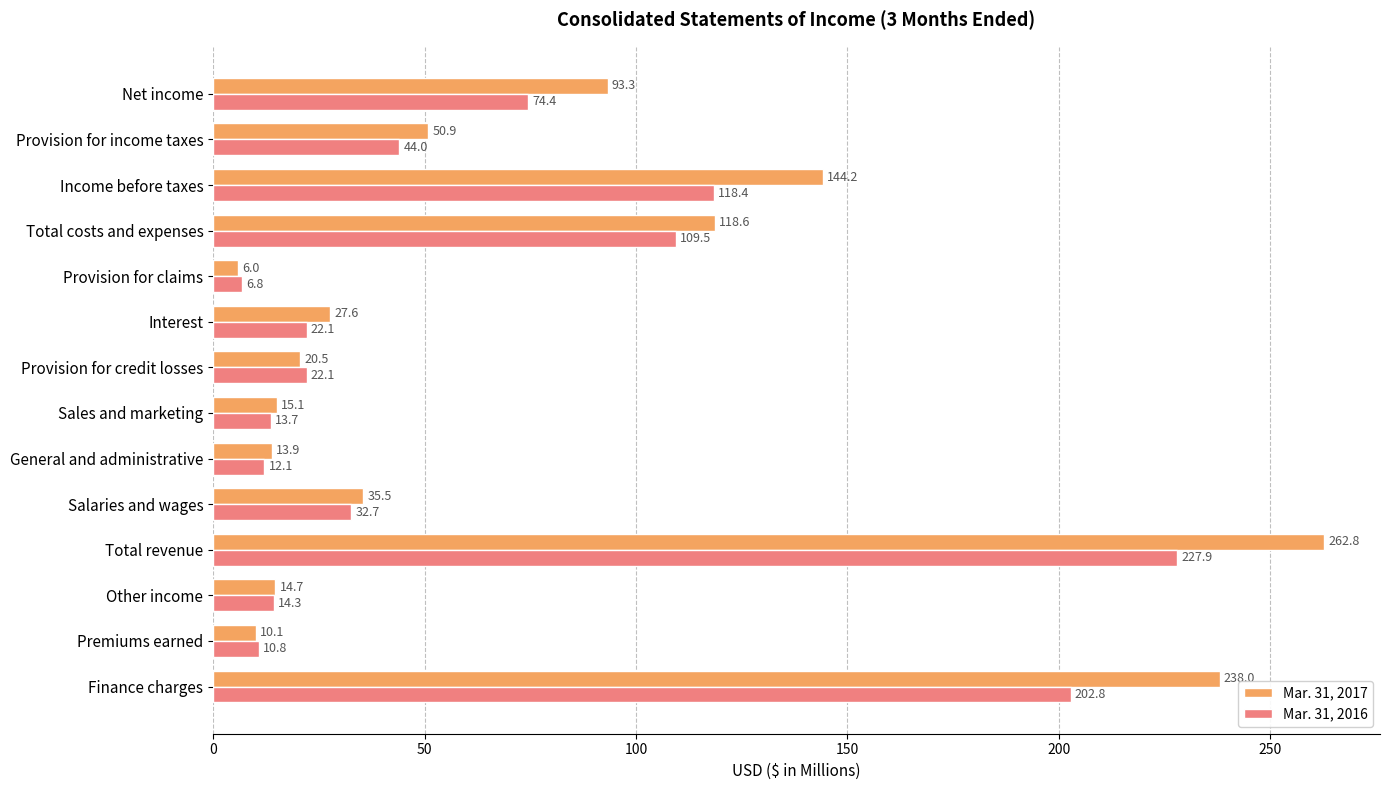

Rank the series by their average value, from highest to lowest.

Mar. 31, 2017, Mar. 31, 2016